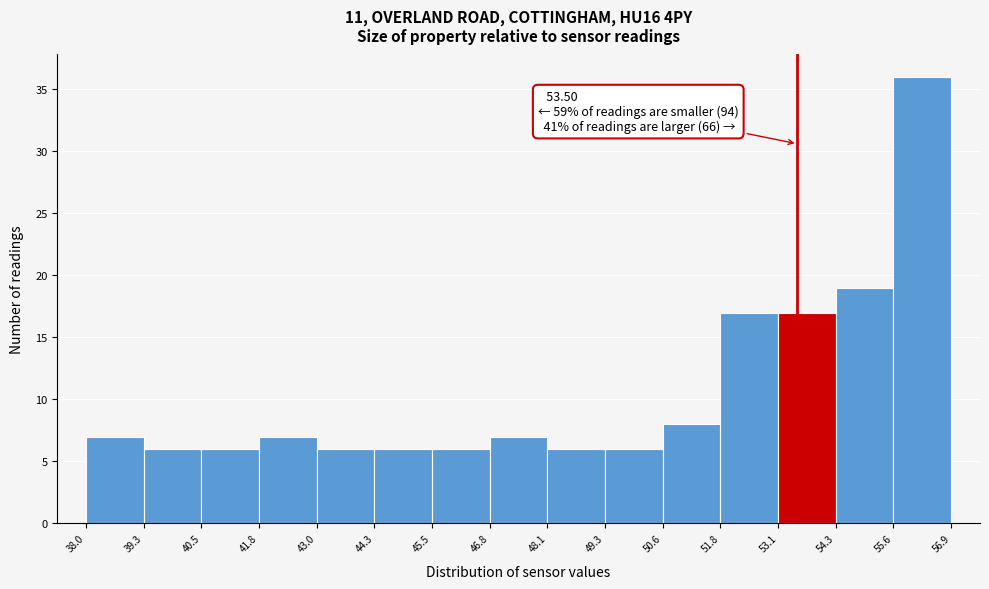

Over which range of the x-axis is the bar tallest?

55.6 to 56.9